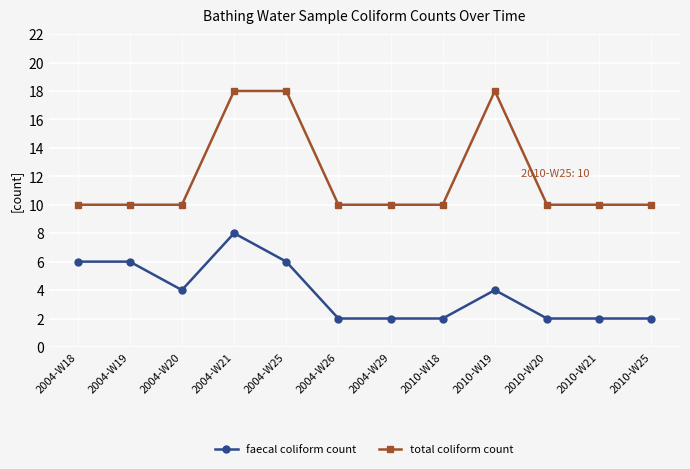

At 2004-W19, list the series in order from smallest to largest.

faecal coliform count, total coliform count